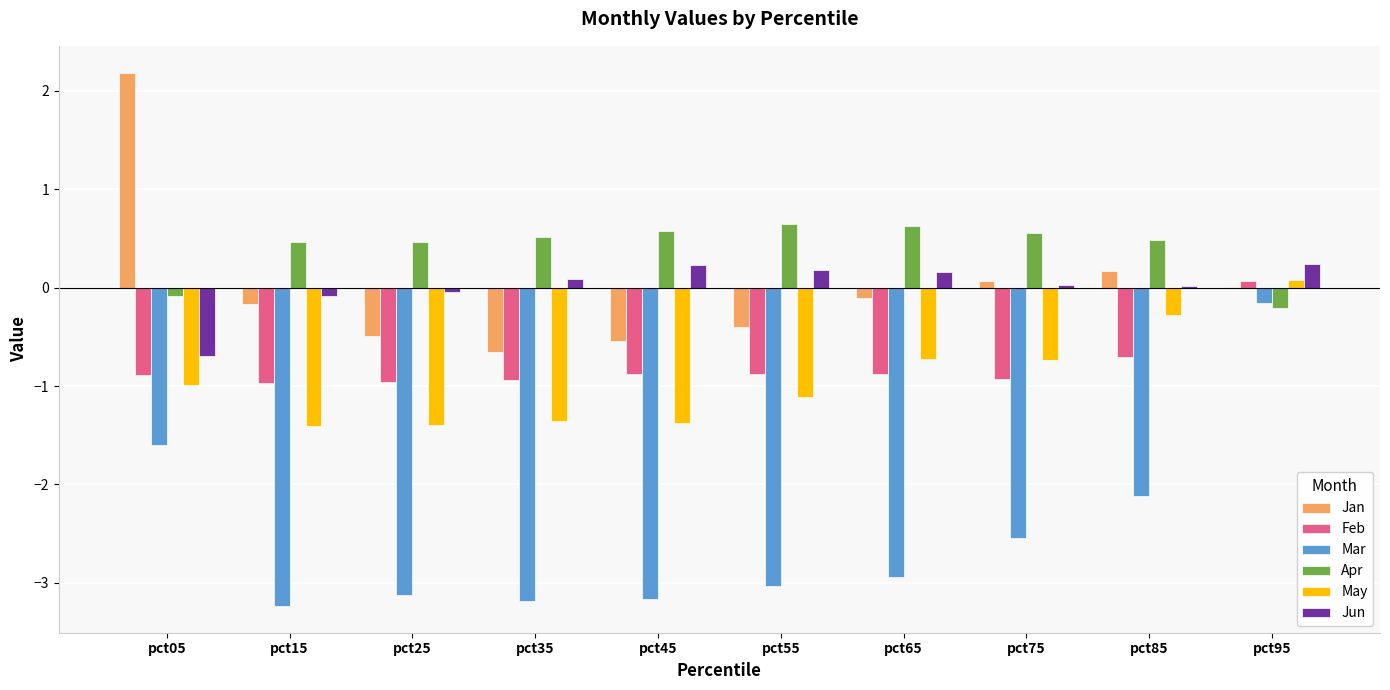

What is the maximum value shown in the chart?

2.2